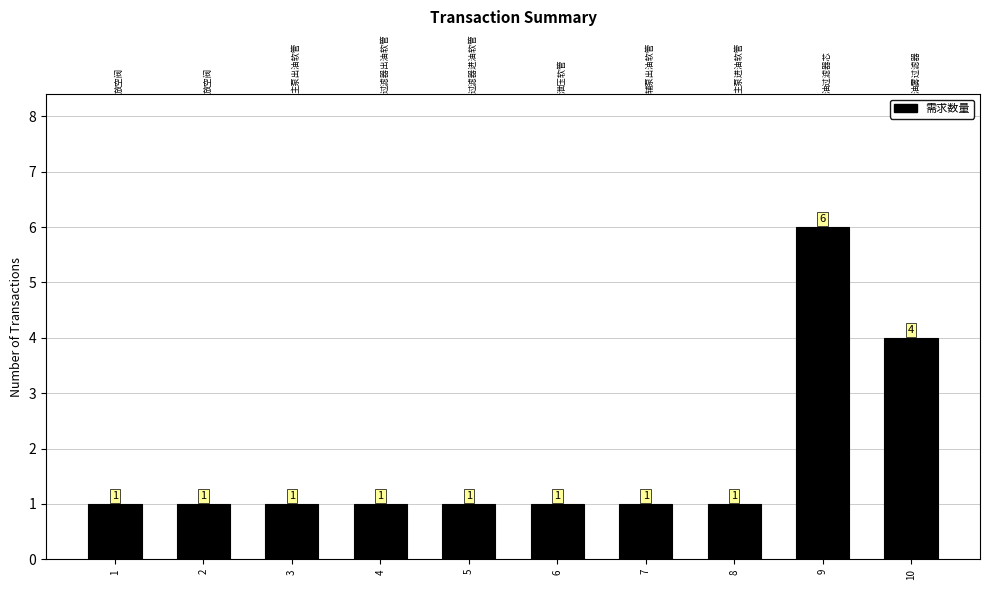

Reading left to right, what are all the values shown in this chart?

1=1	2=1	3=1	4=1	5=1	6=1	7=1	8=1	9=6	10=4